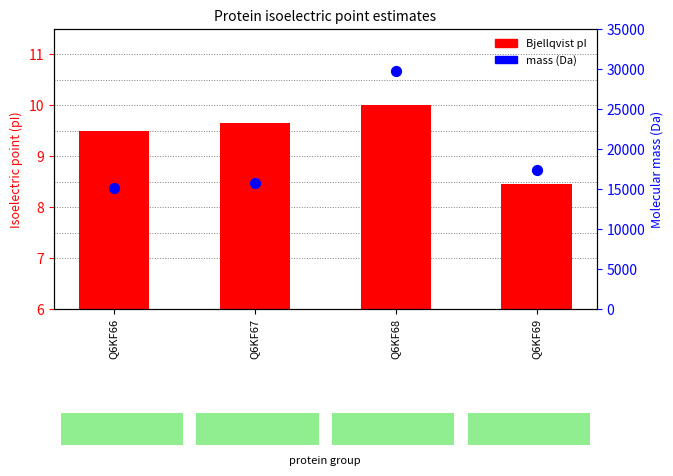

Is the value of Bjellqvist pI at Q6KF69 greater than the value of mass (Da) at Q6KF67?

No